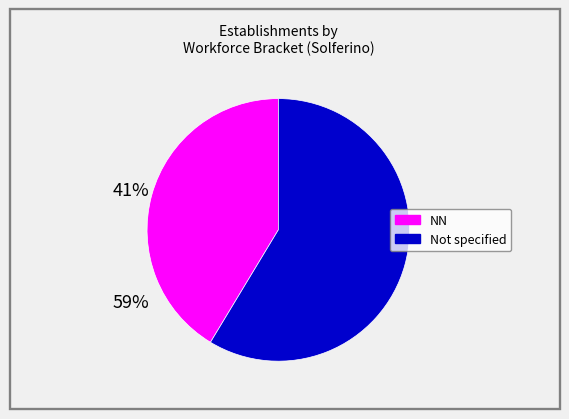

Does any single category account for the majority?

Yes